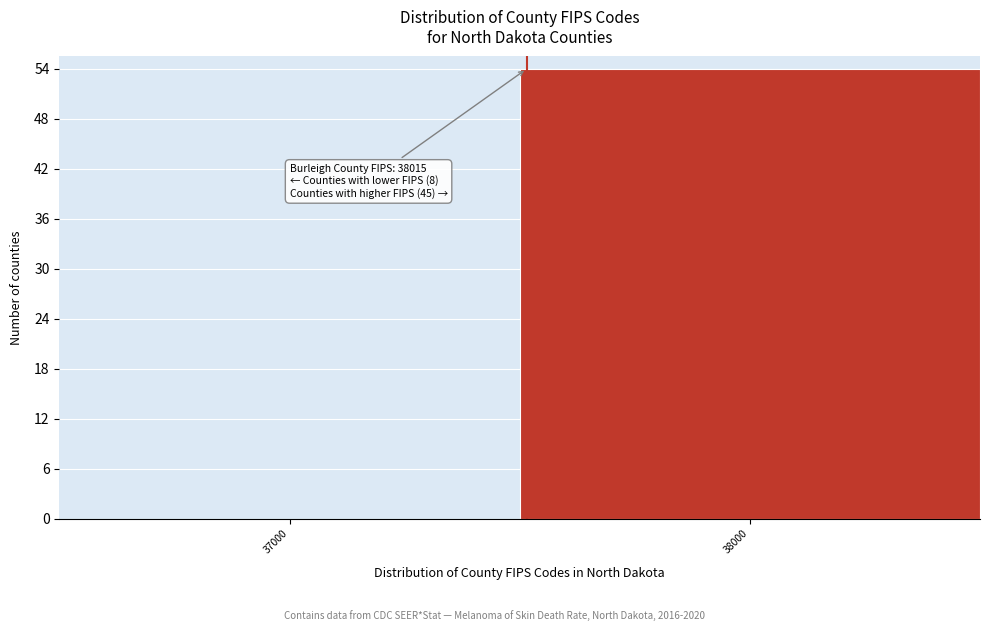

Reading left to right, what are all the values shown in this chart?

37000=0	38000=54